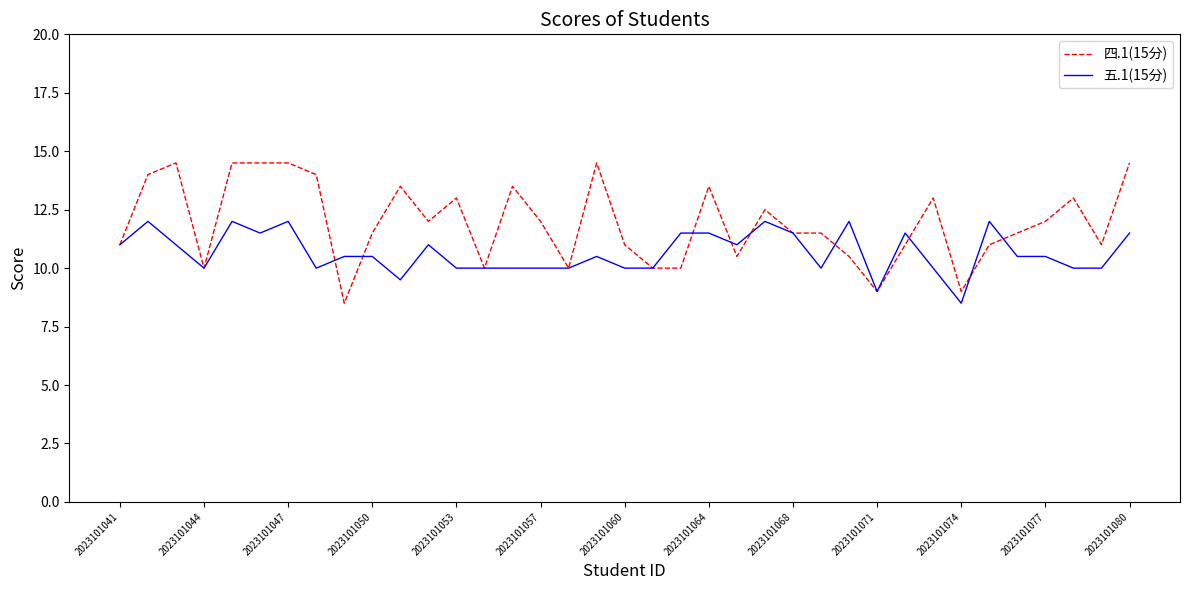

Which series has the largest range (max minus min)?

四.1(15分)